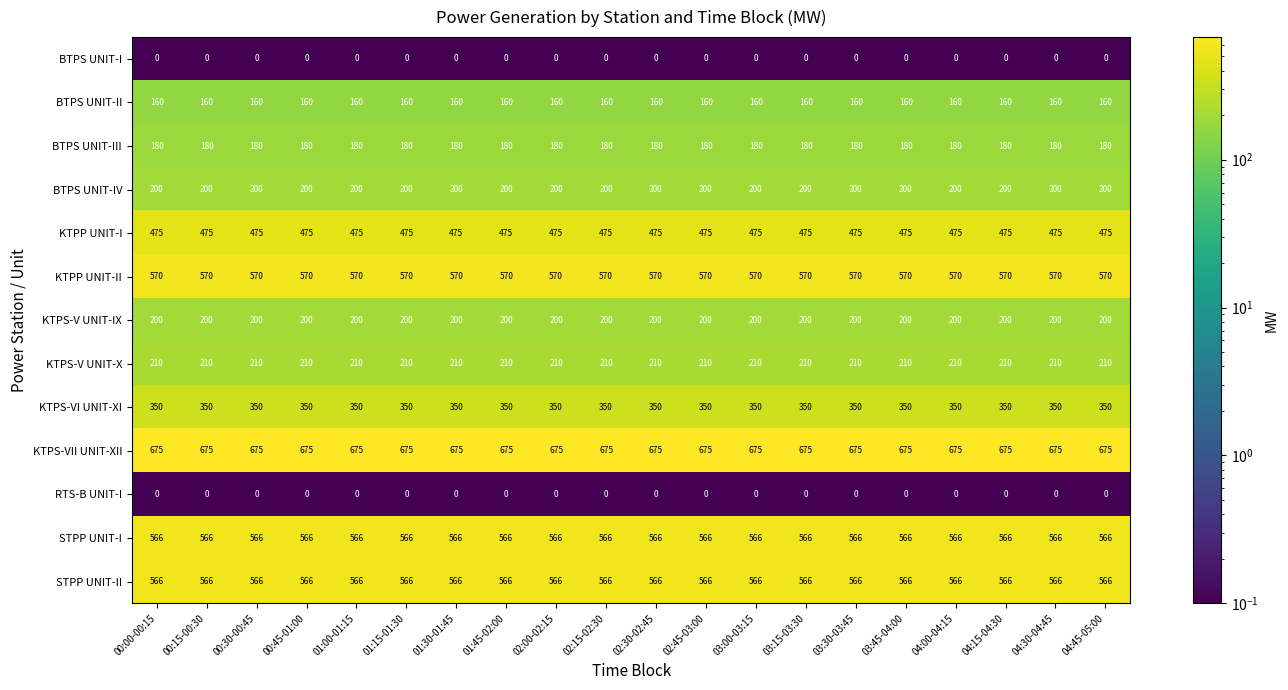

What is the greatest value displayed?

675